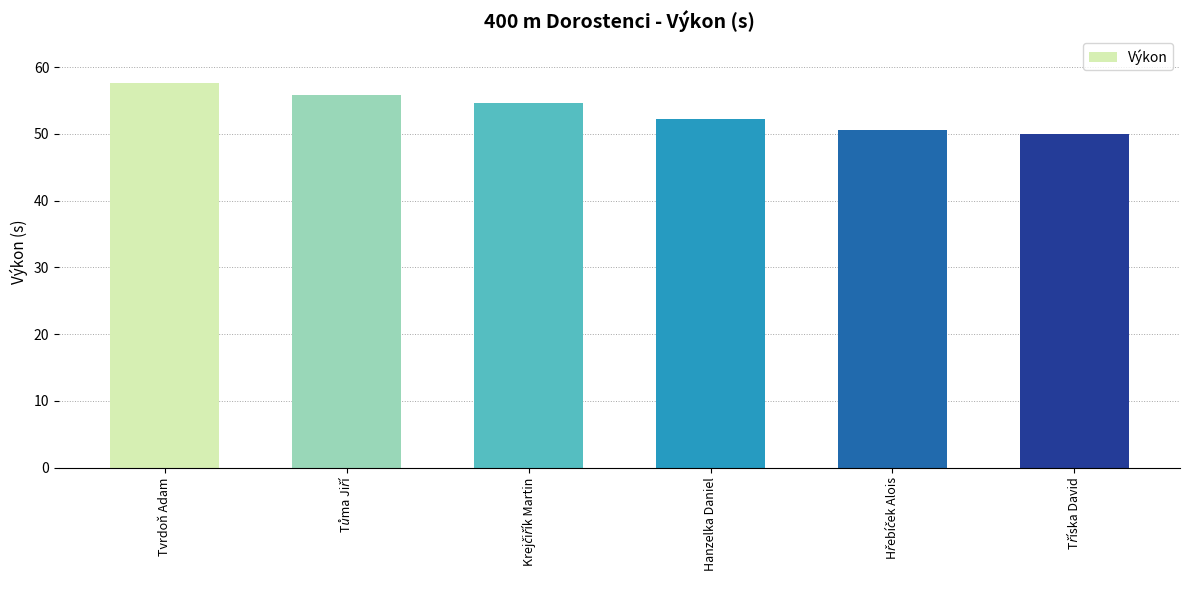

The value at Hanzelka Daniel is 10.5. True or false?

False